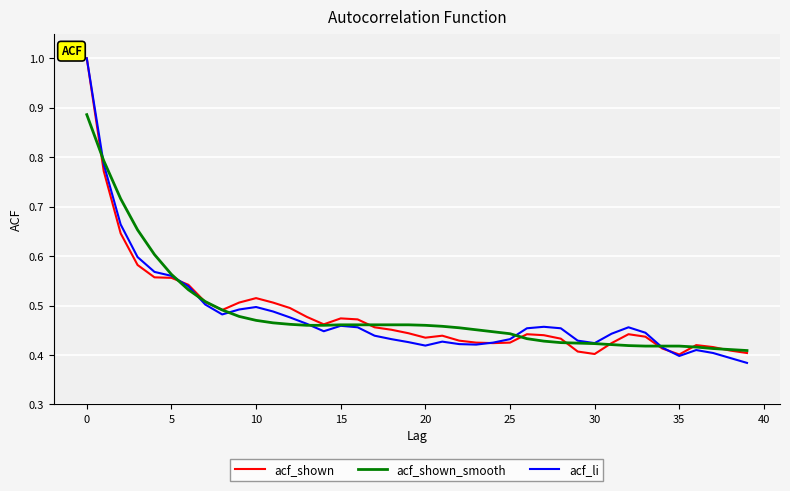

What is the maximum value shown in the chart?

1.0